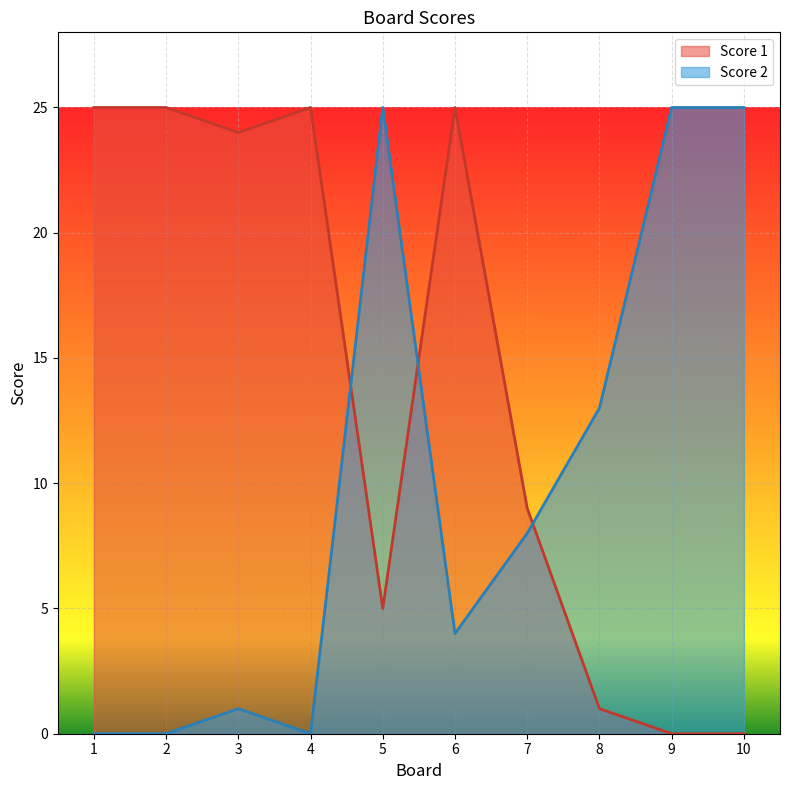

What is the total value across all series at 9?

25